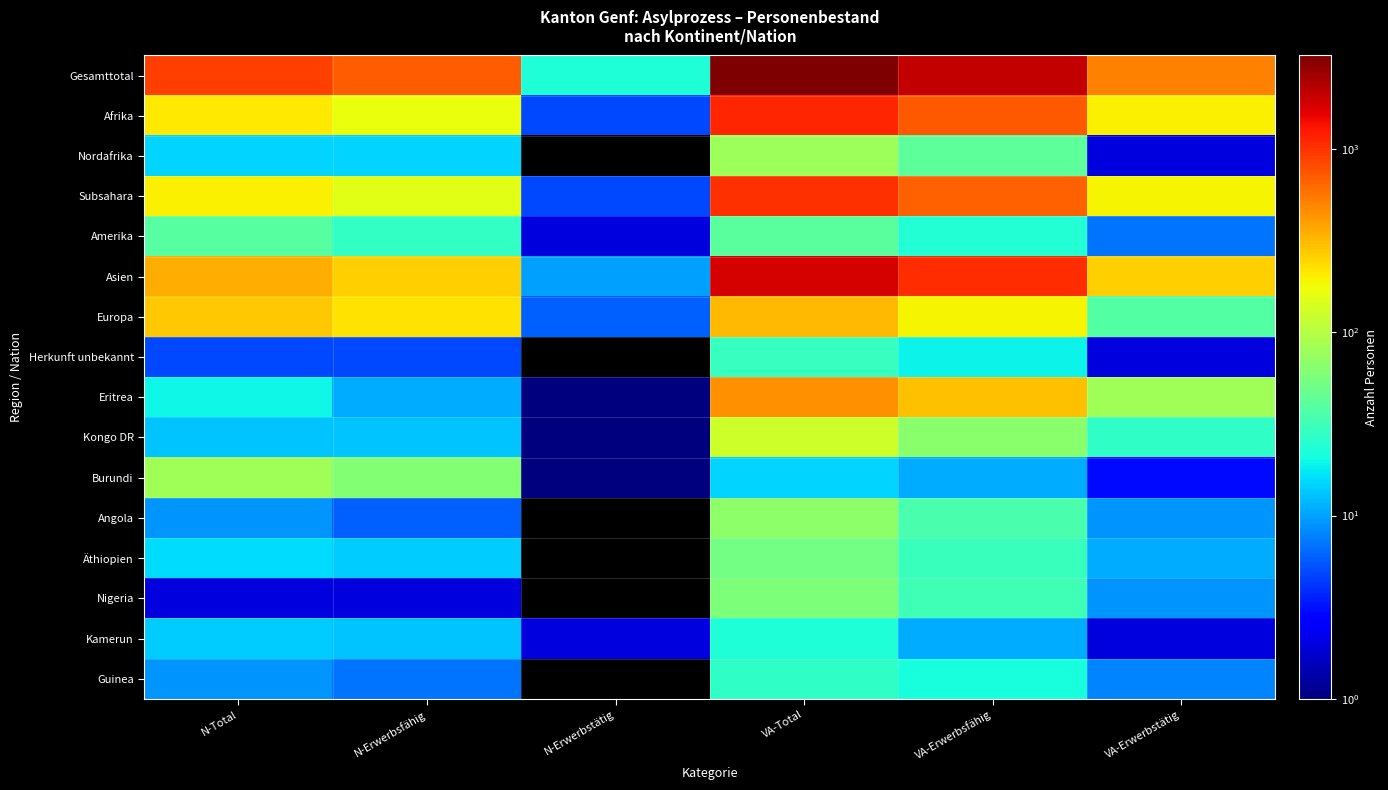

At which category is the sum across all series the highest?

VA-Total